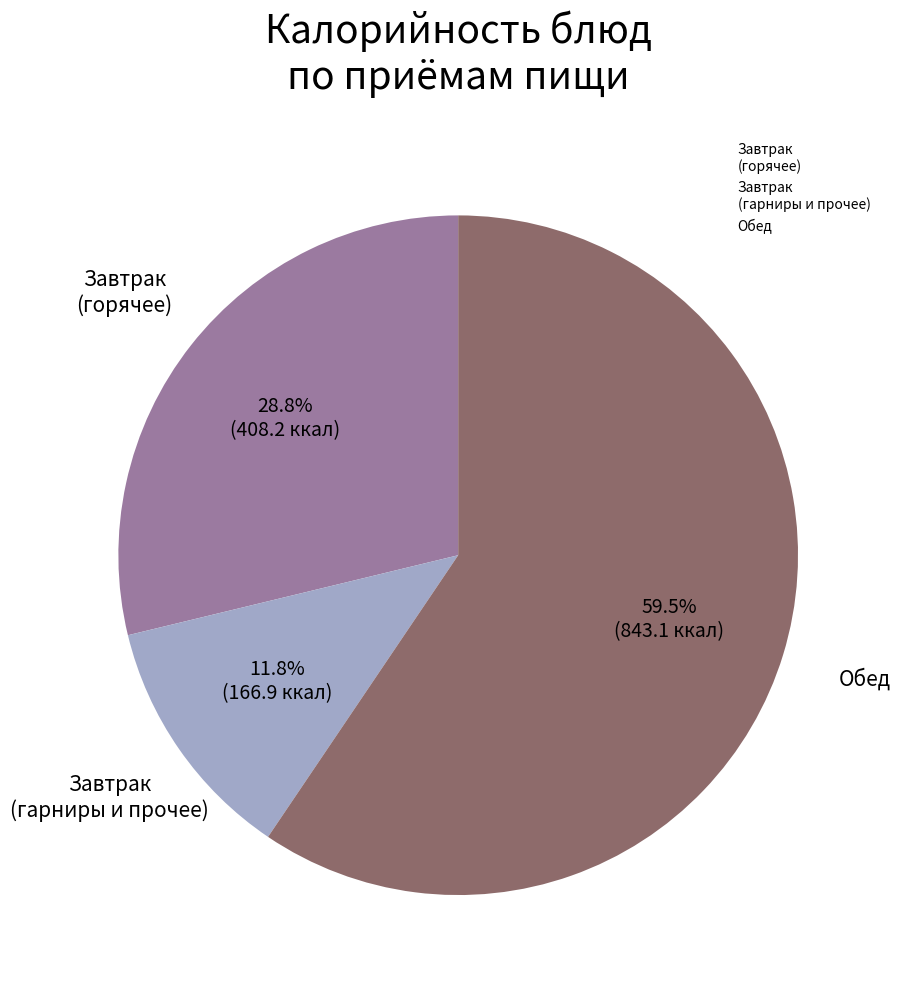

Does any single category account for the majority?

Yes